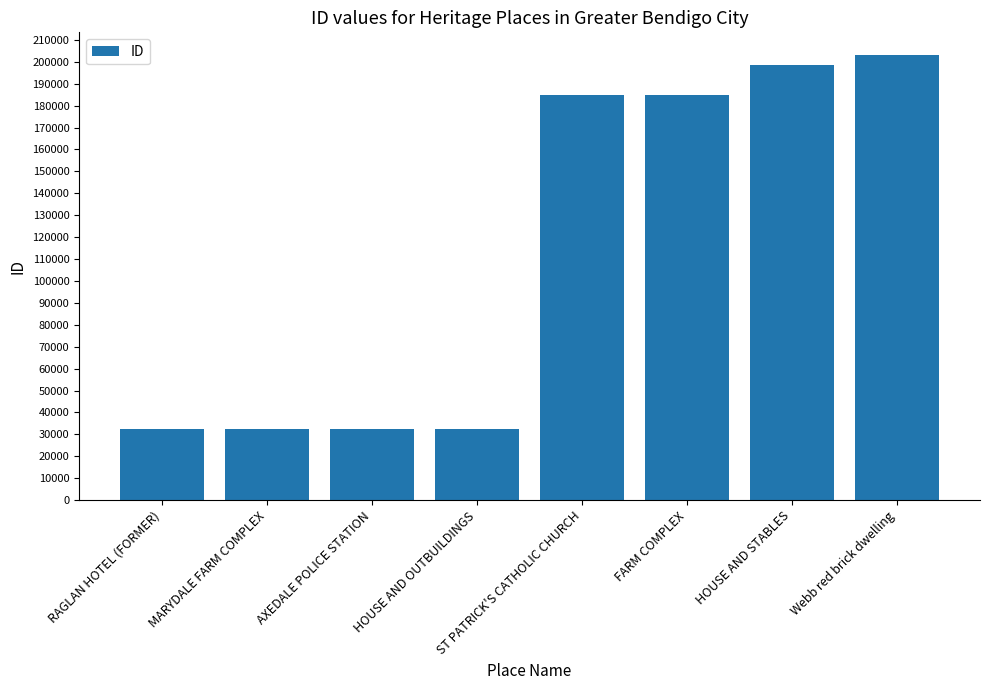

What is the sum of the values at AXEDALE POLICE STATION and FARM COMPLEX?

217564